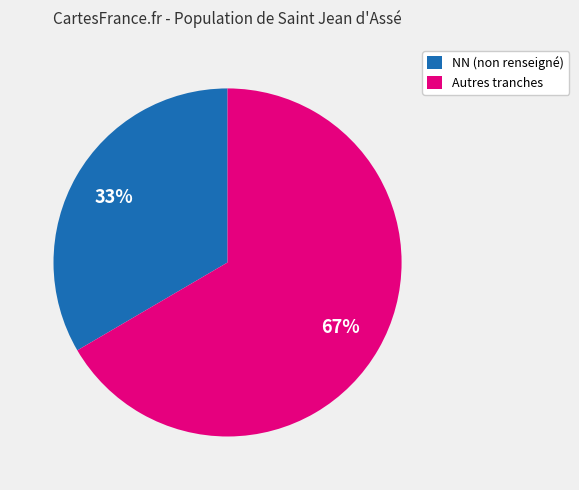

To the nearest percent, what is the combined percentage of NN (non renseigné) and Autres tranches?

100%